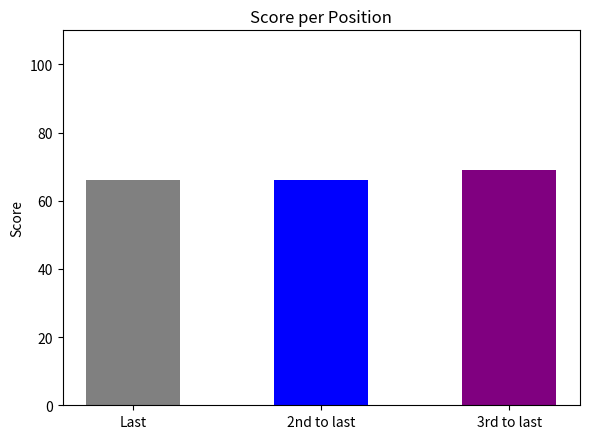

Read the value at 3rd to last.

69